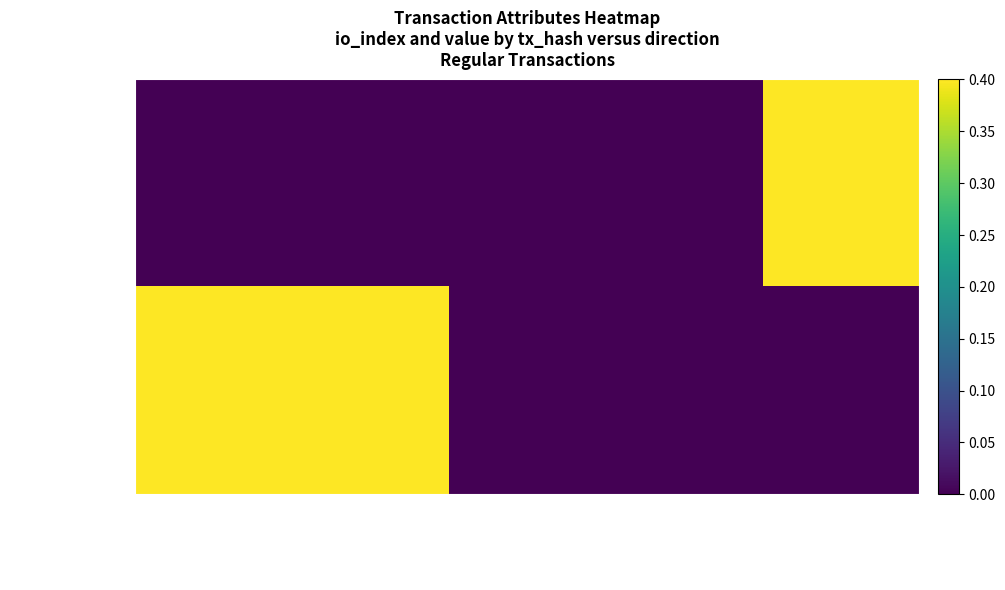

Reading left to right, list all the values displayed in this chart.

c2efdb04...620f: direction=0.0	io_index=0.0	valid_mainchain=0.0	value=0.0	time_stamp=0.4
f215ecf8...629f: direction=0.4	io_index=0.4	valid_mainchain=0.0	value=0.0	time_stamp=0.0